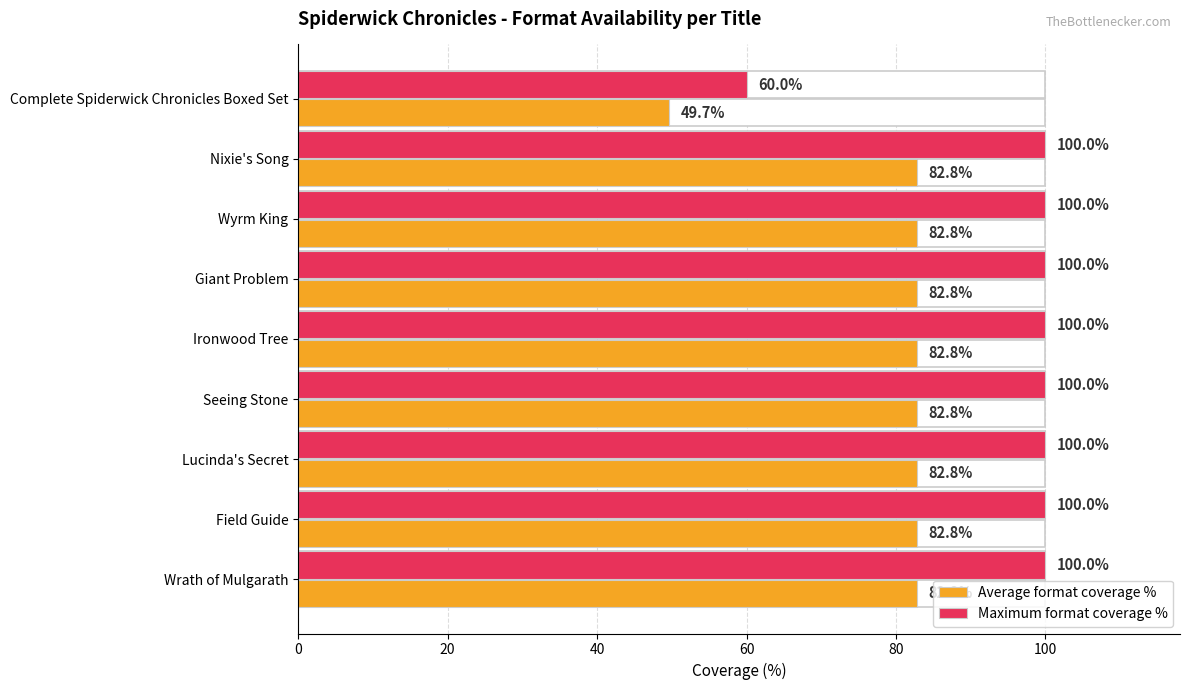

Which series has the largest range (max minus min)?

Maximum format coverage %